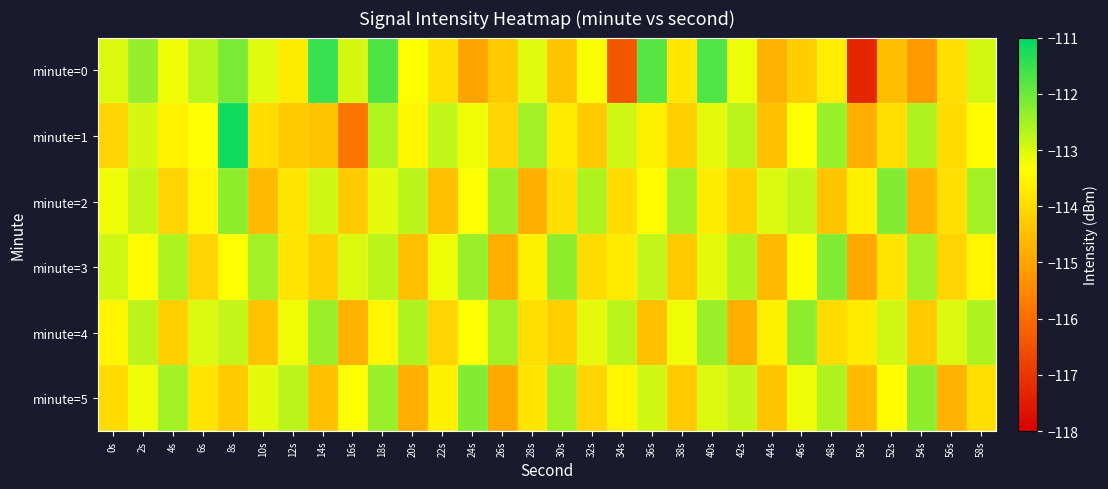

Reading right to left, extract all data points from this chart.

minute=0: 58s=-112.9	56s=-113.9	54s=-115.2	52s=-114.5	50s=-117.3	48s=-113.7	46s=-114.2	44s=-114.7	42s=-113.2	40s=-111.8	38s=-113.8	36s=-111.8	34s=-116.4	32s=-113.3	30s=-114.4	28s=-113.0	26s=-114.3	24s=-115.0	22s=-113.9	20s=-113.3	18s=-111.7	16s=-113.0	14s=-111.5	12s=-113.7	10s=-113.0	8s=-112.1	6s=-112.7	4s=-113.2	2s=-112.4	0s=-113.0
minute=1: 58s=-113.4	56s=-114.0	54s=-112.6	52s=-113.9	50s=-114.8	48s=-112.4	46s=-113.3	44s=-114.5	42s=-112.7	40s=-113.1	38s=-114.2	36s=-113.6	34s=-112.9	32s=-114.3	30s=-113.7	28s=-112.5	26s=-114.1	24s=-113.2	22s=-112.8	20s=-113.5	18s=-112.6	16s=-115.8	14s=-114.4	12s=-114.3	10s=-113.9	8s=-111.2	6s=-113.3	4s=-113.6	2s=-113.0	0s=-114.1
minute=2: 58s=-112.5	56s=-113.9	54s=-114.7	52s=-112.2	50s=-113.6	48s=-114.4	46s=-112.8	44s=-113.0	42s=-114.2	40s=-113.7	38s=-112.5	36s=-113.4	34s=-114.0	32s=-112.6	30s=-113.9	28s=-114.8	26s=-112.4	24s=-113.3	22s=-114.5	20s=-112.7	18s=-113.1	16s=-114.3	14s=-112.9	12s=-113.8	10s=-114.6	8s=-112.3	6s=-113.5	4s=-114.1	2s=-112.8	0s=-113.2
minute=3: 58s=-113.5	56s=-114.1	54s=-112.5	52s=-113.8	50s=-114.9	48s=-112.2	46s=-113.4	44s=-114.6	42s=-112.6	40s=-113.1	38s=-114.3	36s=-112.8	34s=-113.7	32s=-114.0	30s=-112.3	28s=-113.6	26s=-114.8	24s=-112.4	22s=-113.2	20s=-114.5	18s=-112.7	16s=-113.0	14s=-114.2	12s=-113.8	10s=-112.5	8s=-113.3	6s=-114.1	4s=-112.6	2s=-113.4	0s=-112.9
minute=4: 58s=-112.6	56s=-113.0	54s=-114.3	52s=-112.9	50s=-113.7	48s=-114.0	46s=-112.3	44s=-113.6	42s=-114.8	40s=-112.4	38s=-113.2	36s=-114.5	34s=-112.7	32s=-113.1	30s=-114.2	28s=-113.9	26s=-112.5	24s=-113.3	22s=-114.1	20s=-112.6	18s=-113.5	16s=-114.7	14s=-112.4	12s=-113.2	10s=-114.4	8s=-112.8	6s=-113.0	4s=-114.2	2s=-112.7	0s=-113.5
minute=5: 58s=-113.9	56s=-114.7	54s=-112.3	52s=-113.4	50s=-114.6	48s=-112.6	46s=-113.2	44s=-114.4	42s=-112.8	40s=-113.0	38s=-114.3	36s=-112.9	34s=-113.5	32s=-114.1	30s=-112.5	28s=-113.8	26s=-114.9	24s=-112.2	22s=-113.6	20s=-114.8	18s=-112.4	16s=-113.3	14s=-114.5	12s=-112.7	10s=-113.1	8s=-114.3	6s=-113.8	4s=-112.5	2s=-113.2	0s=-114.0